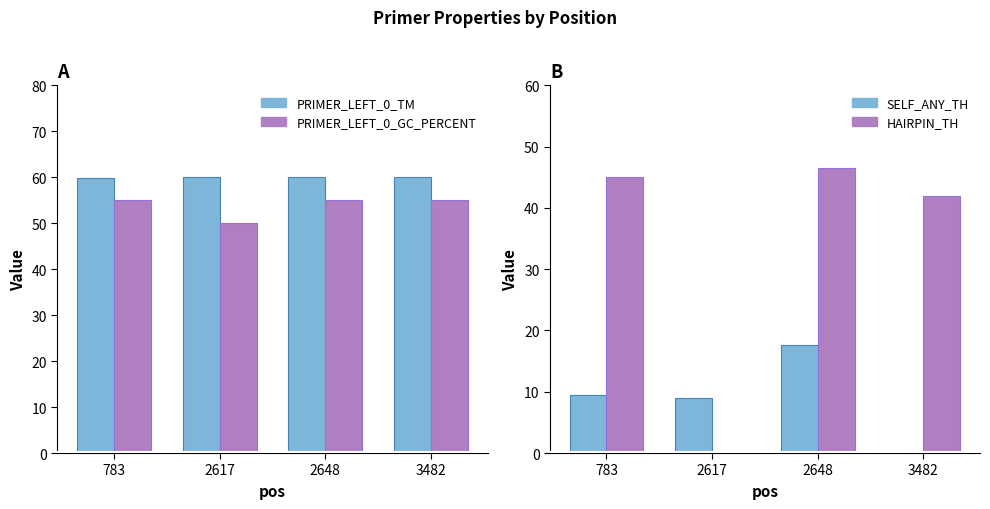

What is the difference between the maximum and minimum values in the PRIMER_LEFT_0_GC_PERCENT series?

5.0